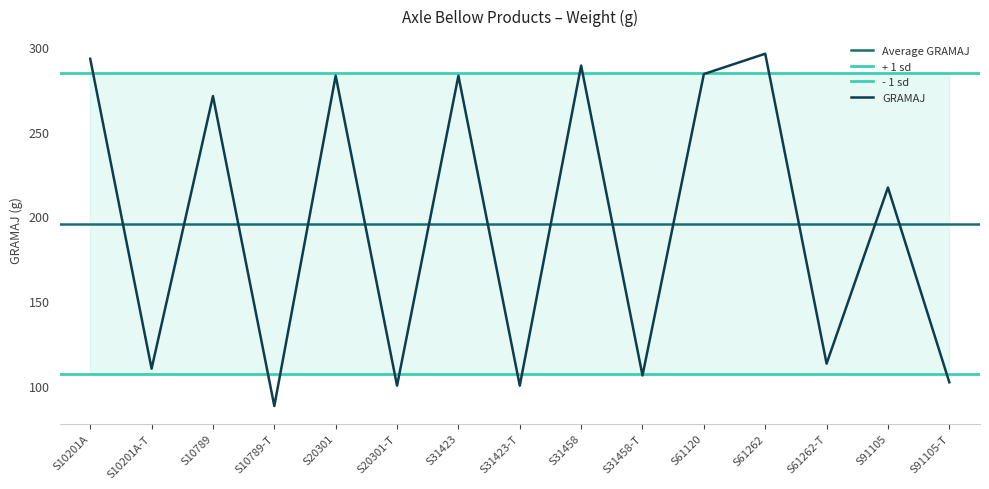

The chart shows a value of 67 at S31458-T. True or false?

False